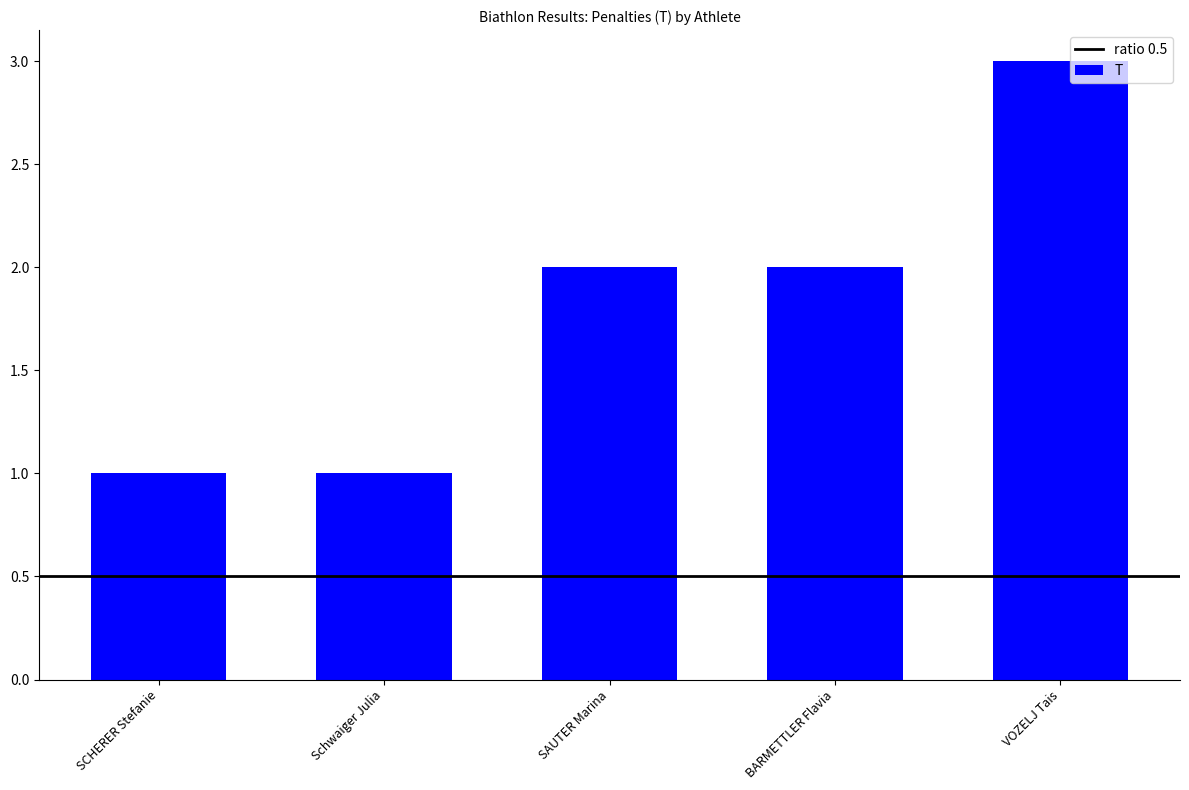

What is the change in value from SCHERER Stefanie to SAUTER Marina?

+1